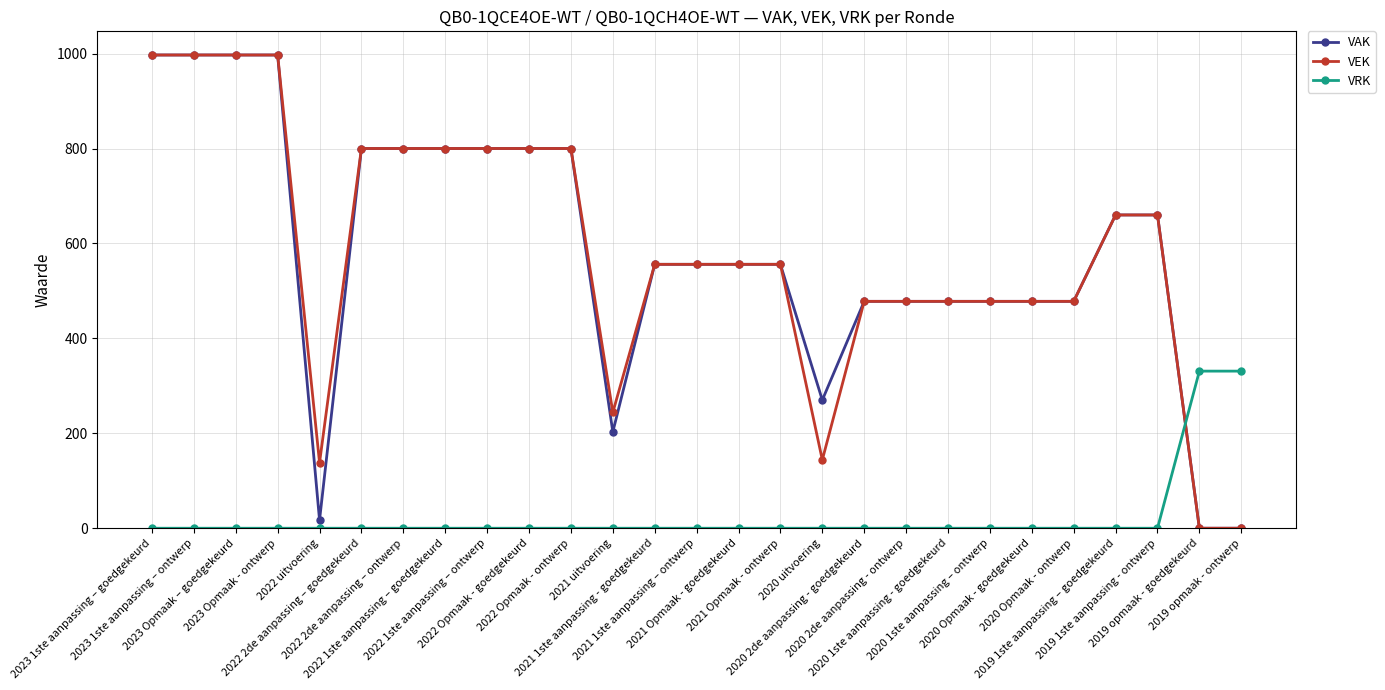

Reading left to right, list all the values displayed in this chart.

VAK: 2023 1ste aanpassing – goedgekeurd=997	2023 1ste aanpassing – ontwerp=997	2023 Opmaak – goedgekeurd=997	2023 Opmaak - ontwerp=997	2022 uitvoering=17	2022 2de aanpassing – goedgekeurd=800	2022 2de aanpassing – ontwerp=800	2022 1ste aanpassing – goedgekeurd=800	2022 1ste aanpassing – ontwerp=800	2022 Opmaak - goedgekeurd=800	2022 Opmaak - ontwerp=800	2021 uitvoering=203	2021 1ste aanpassing - goedgekeurd=556	2021 1ste aanpassing – ontwerp=556	2021 Opmaak - goedgekeurd=556	2021 Opmaak - ontwerp=556	2020 uitvoering=270	2020 2de aanpassing - goedgekeurd=478	2020 2de aanpassing - ontwerp=478	2020 1ste aanpassing - goedgekeurd=478	2020 1ste aanpassing – ontwerp=478	2020 Opmaak - goedgekeurd=478	2020 Opmaak - ontwerp=478	2019 1ste aanpassing – goedgekeurd=660	2019 1ste aanpassing - ontwerp=660	2019 opmaak - goedgekeurd=0	2019 opmaak - ontwerp=0
VEK: 2023 1ste aanpassing – goedgekeurd=997	2023 1ste aanpassing – ontwerp=997	2023 Opmaak – goedgekeurd=997	2023 Opmaak - ontwerp=997	2022 uitvoering=138	2022 2de aanpassing – goedgekeurd=800	2022 2de aanpassing – ontwerp=800	2022 1ste aanpassing – goedgekeurd=800	2022 1ste aanpassing – ontwerp=800	2022 Opmaak - goedgekeurd=800	2022 Opmaak - ontwerp=800	2021 uitvoering=244	2021 1ste aanpassing - goedgekeurd=556	2021 1ste aanpassing – ontwerp=556	2021 Opmaak - goedgekeurd=556	2021 Opmaak - ontwerp=556	2020 uitvoering=144	2020 2de aanpassing - goedgekeurd=478	2020 2de aanpassing - ontwerp=478	2020 1ste aanpassing - goedgekeurd=478	2020 1ste aanpassing – ontwerp=478	2020 Opmaak - goedgekeurd=478	2020 Opmaak - ontwerp=478	2019 1ste aanpassing – goedgekeurd=660	2019 1ste aanpassing - ontwerp=660	2019 opmaak - goedgekeurd=0	2019 opmaak - ontwerp=0
VRK: 2023 1ste aanpassing – goedgekeurd=0	2023 1ste aanpassing – ontwerp=0	2023 Opmaak – goedgekeurd=0	2023 Opmaak - ontwerp=0	2022 uitvoering=0	2022 2de aanpassing – goedgekeurd=0	2022 2de aanpassing – ontwerp=0	2022 1ste aanpassing – goedgekeurd=0	2022 1ste aanpassing – ontwerp=0	2022 Opmaak - goedgekeurd=0	2022 Opmaak - ontwerp=0	2021 uitvoering=0	2021 1ste aanpassing - goedgekeurd=0	2021 1ste aanpassing – ontwerp=0	2021 Opmaak - goedgekeurd=0	2021 Opmaak - ontwerp=0	2020 uitvoering=0	2020 2de aanpassing - goedgekeurd=0	2020 2de aanpassing - ontwerp=0	2020 1ste aanpassing - goedgekeurd=0	2020 1ste aanpassing – ontwerp=0	2020 Opmaak - goedgekeurd=0	2020 Opmaak - ontwerp=0	2019 1ste aanpassing – goedgekeurd=0	2019 1ste aanpassing - ontwerp=0	2019 opmaak - goedgekeurd=331	2019 opmaak - ontwerp=331